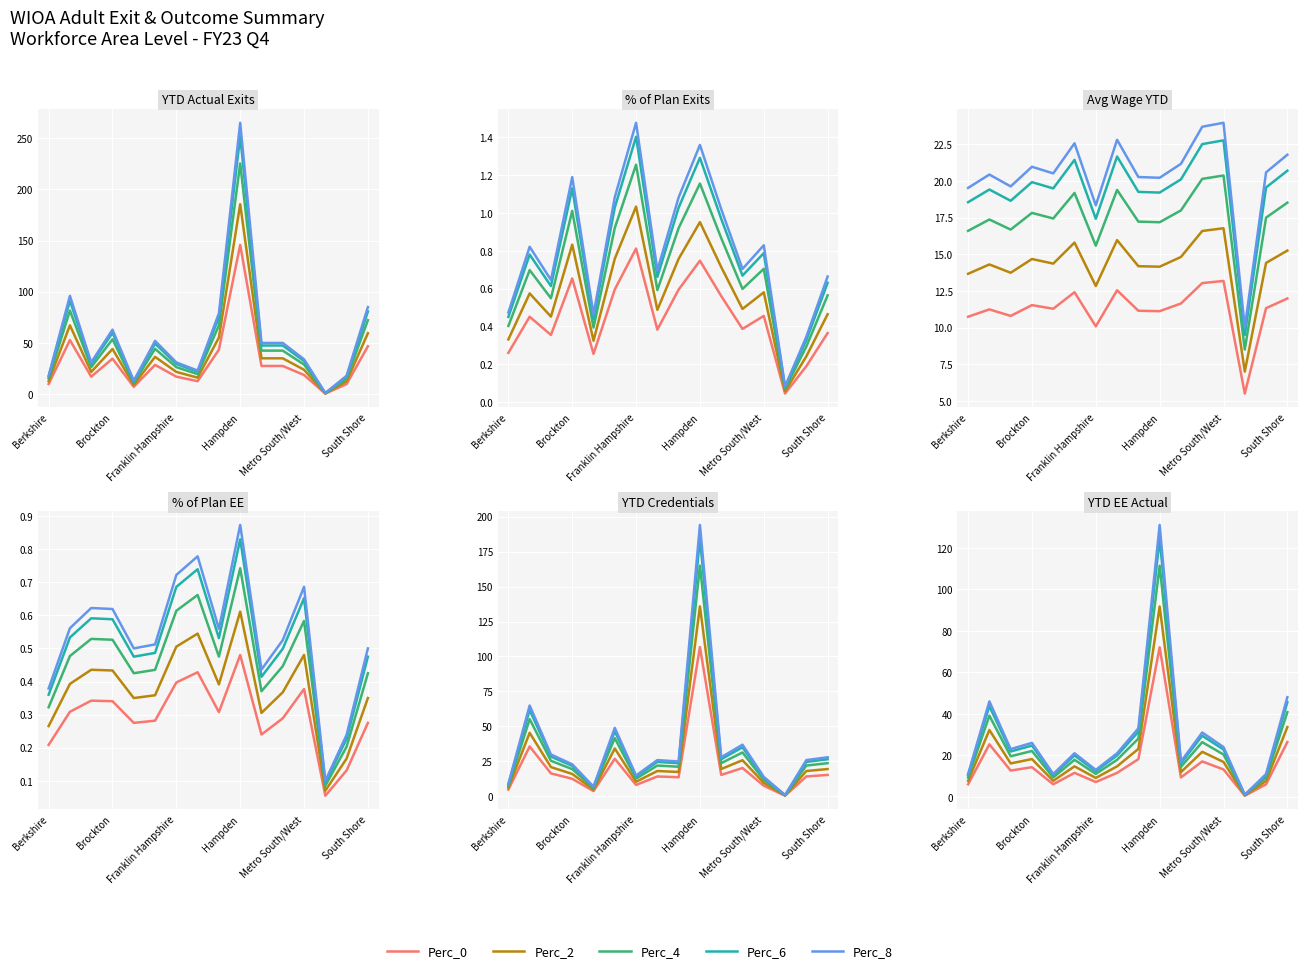

True or false: Perc_4 and Perc_2 cross at least once.

False